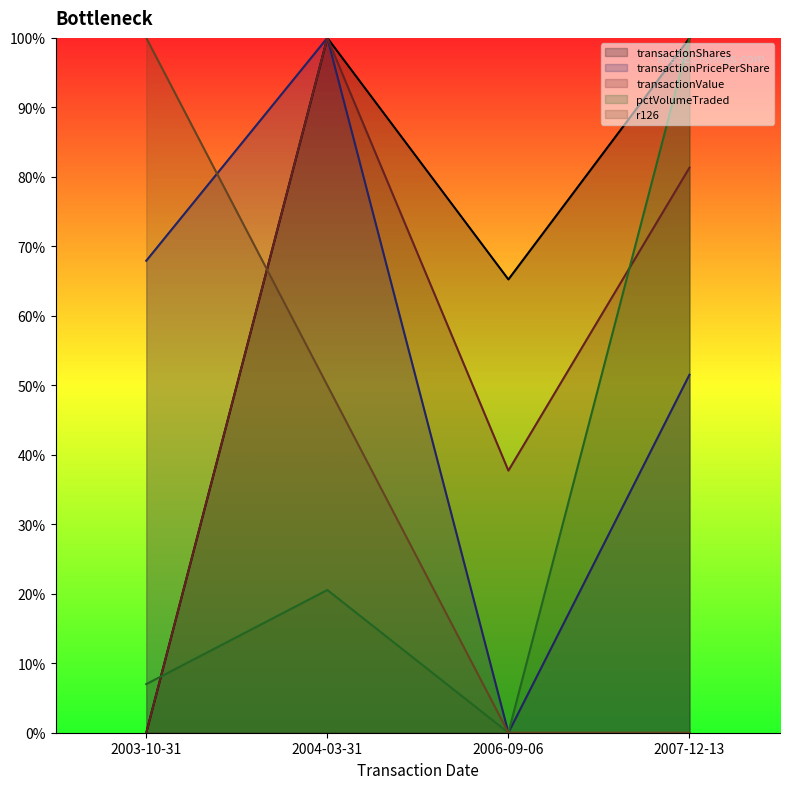

True or false: transactionValue and transactionShares intersect in this chart.

False